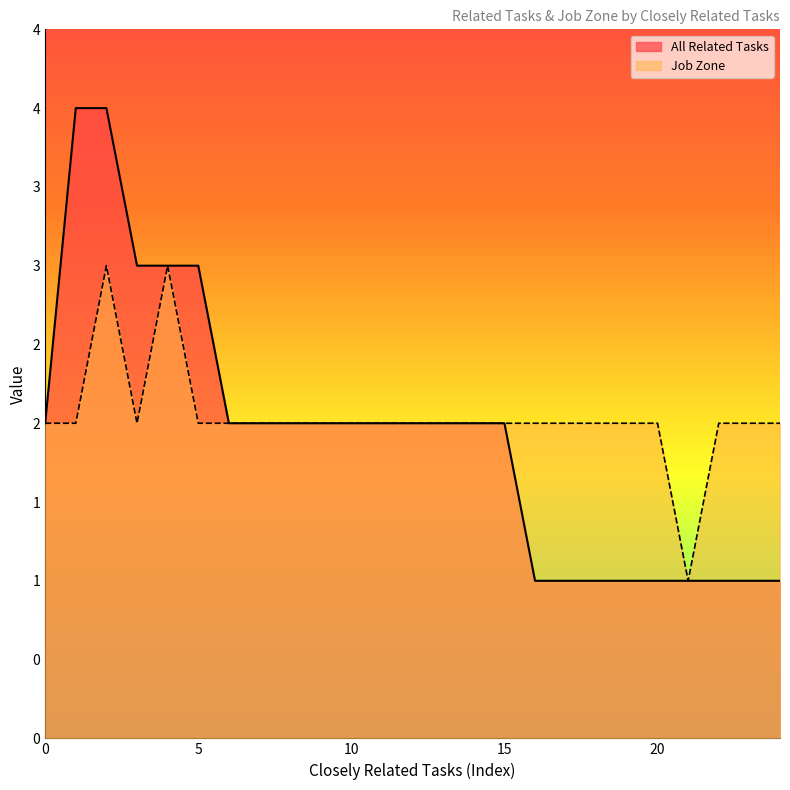

How many data points in All Related Tasks are less than 2?

9